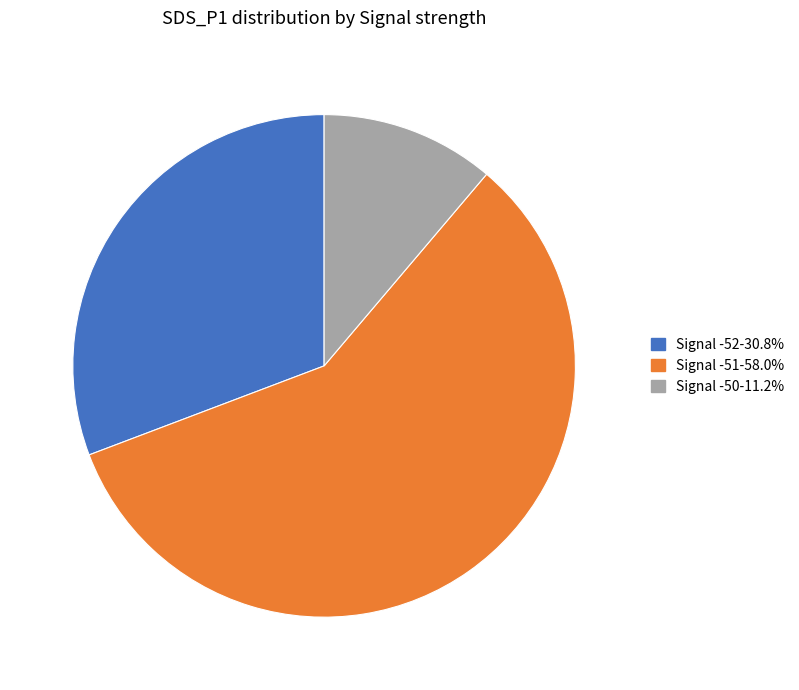

Is the sum of Signal -51-58.0% and Signal -52-30.8% greater than half?

Yes